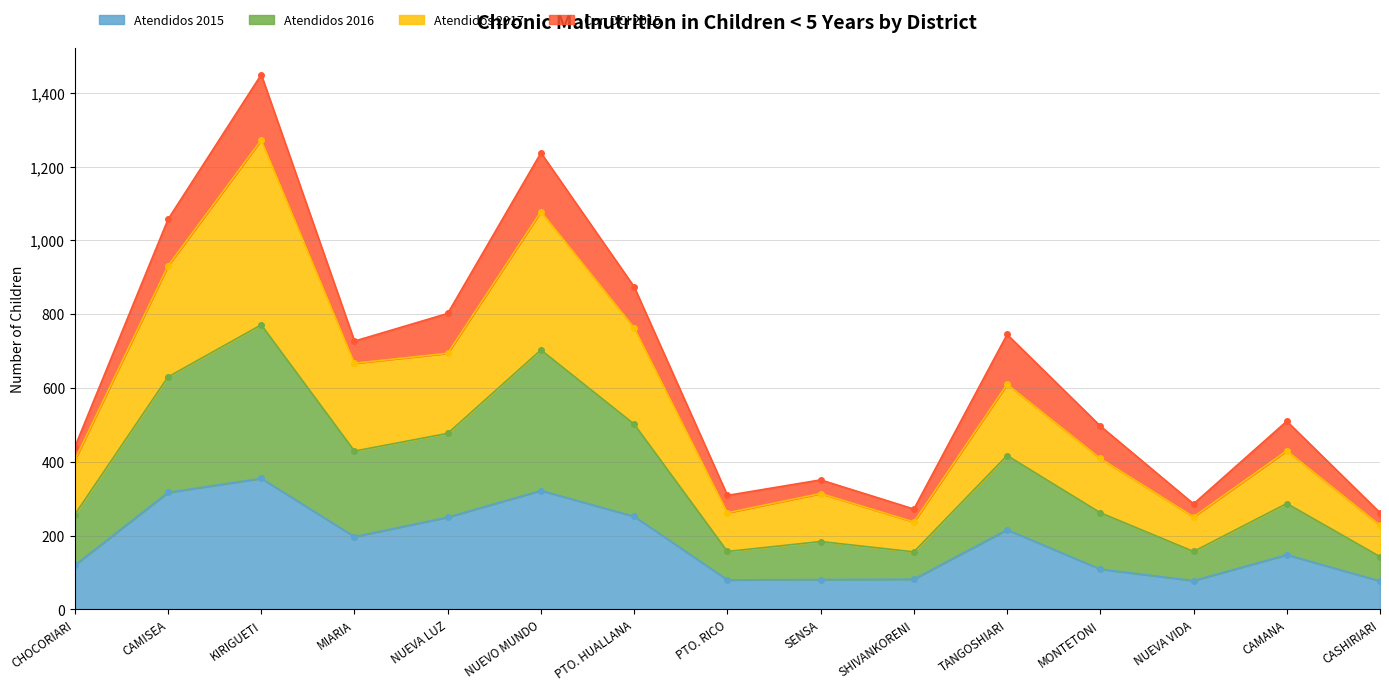

At which category does Atendidos 2016 reach its first local peak?

KIRIGUETI